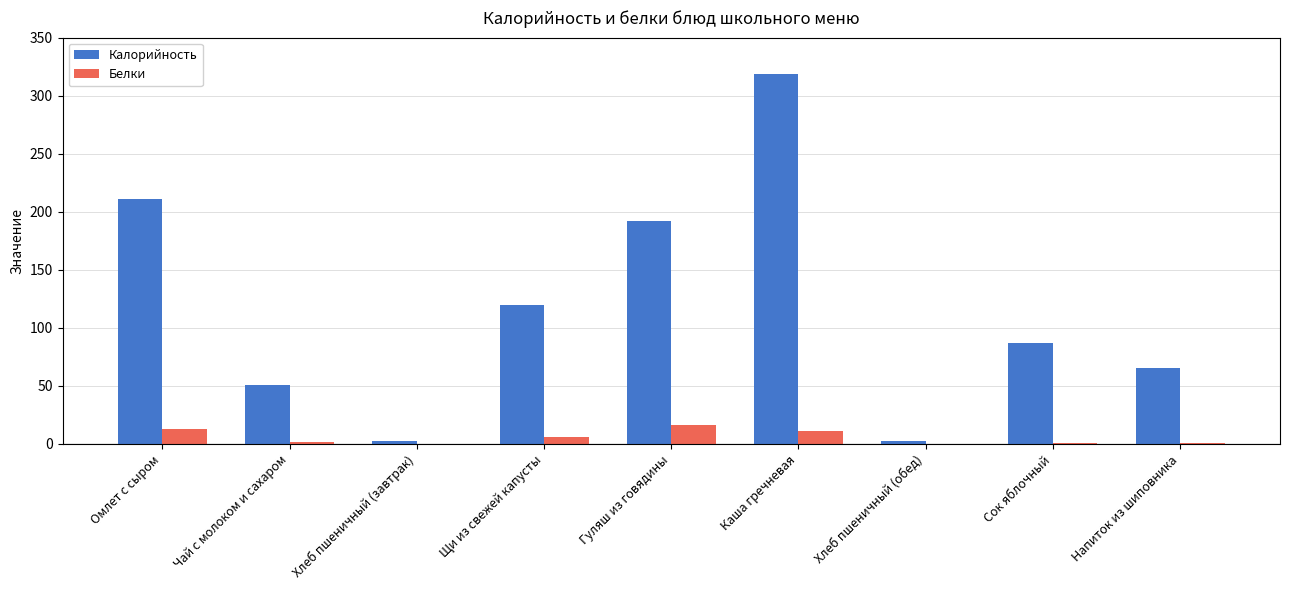

Is it true that Калорийность equals 50.9 at Чай с молоком и сахаром?

True